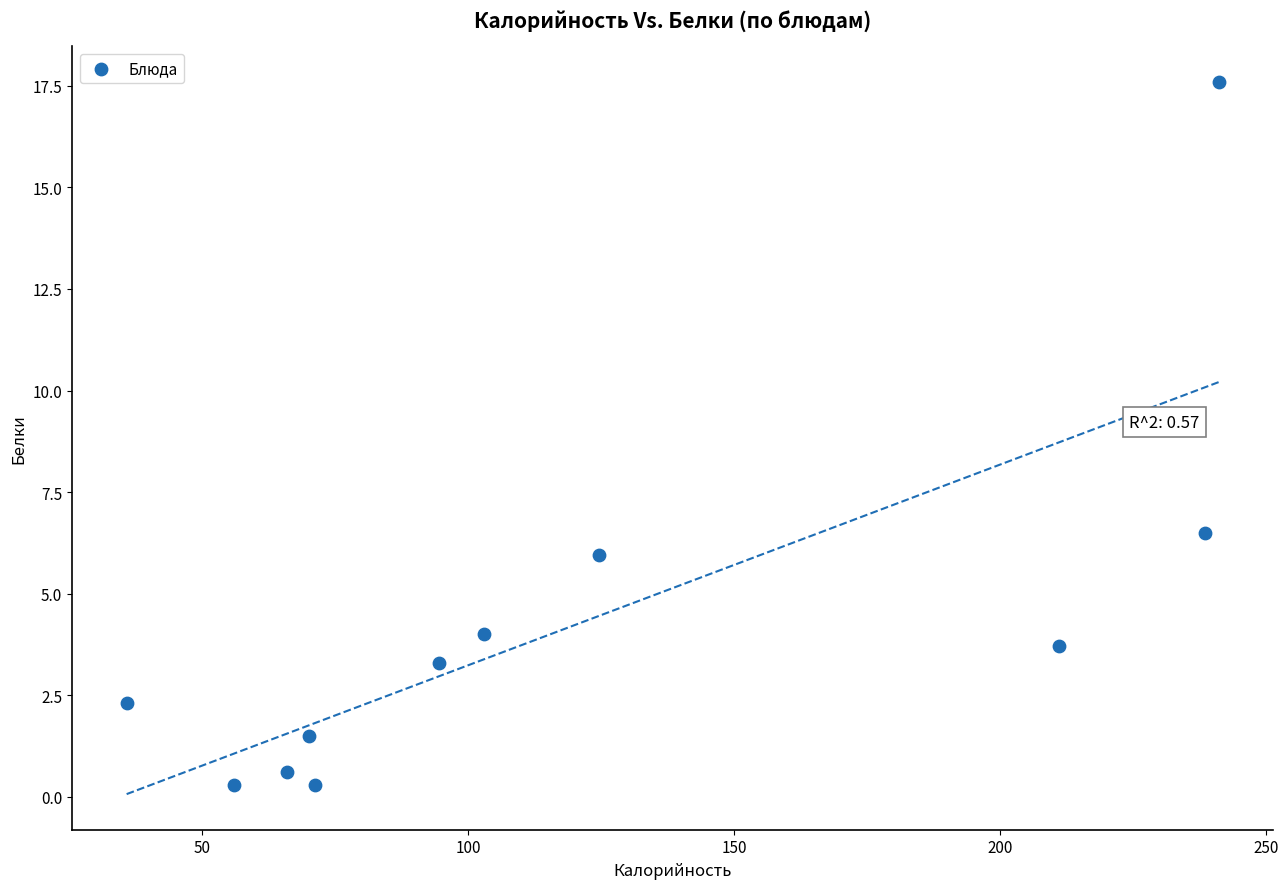

What Y value in the scatter plot is closest to 8?

6.5